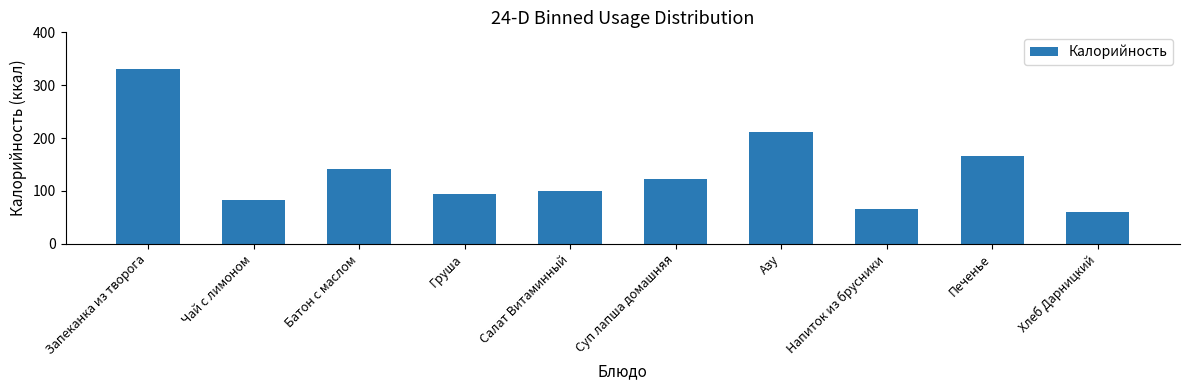

What is the minimum value shown in the chart?

61.0